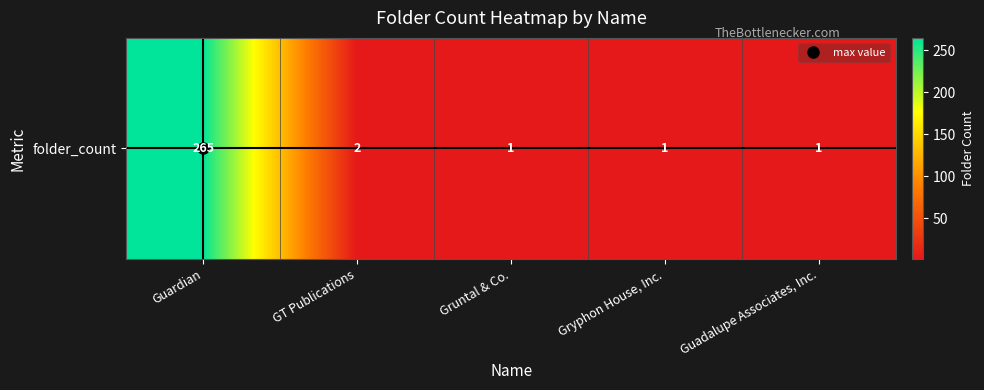

Reading right to left, transcribe all the data shown in this chart.

1	1	1	2	265